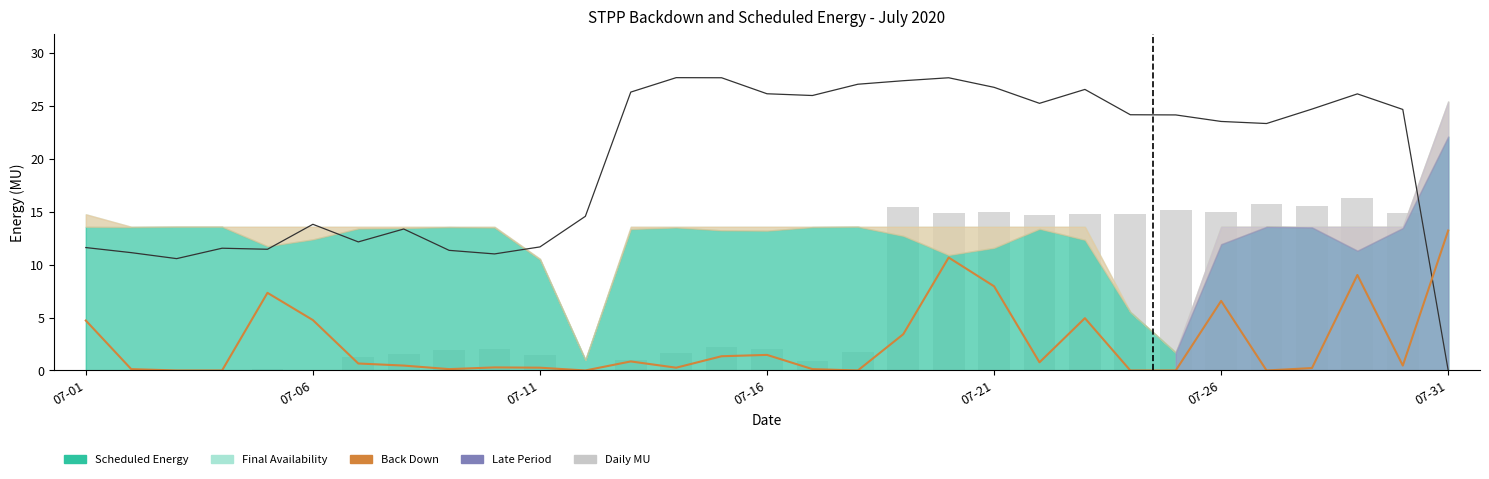

The Back down in MU (×4) series shows 4.7 at 07-01. True or false?

True